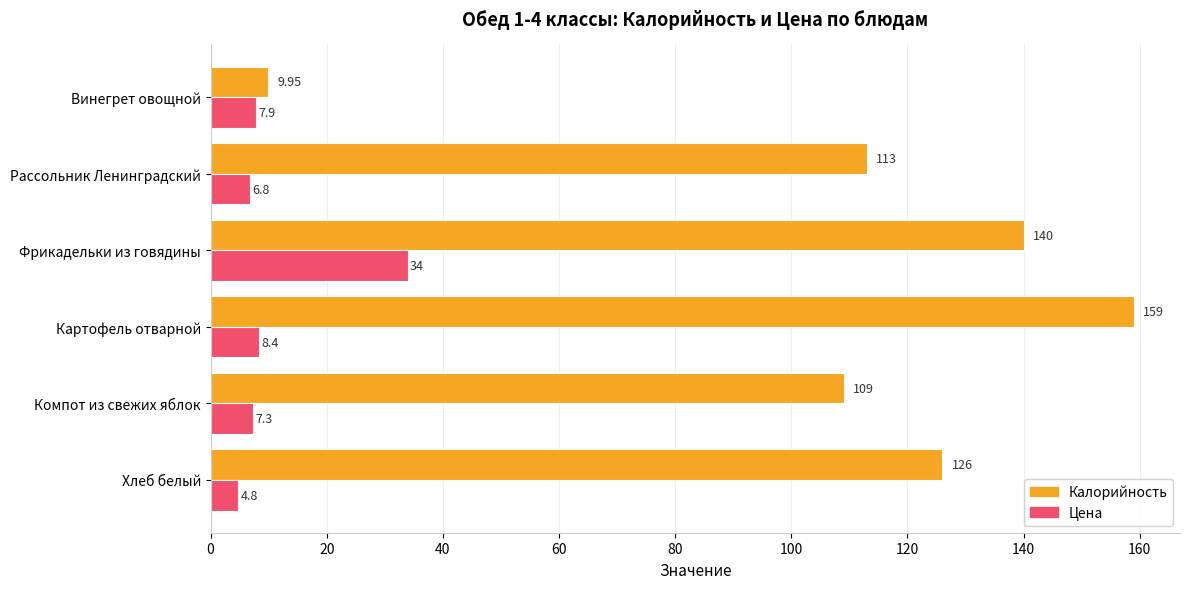

At which label does Цена reach its minimum?

Хлеб белый